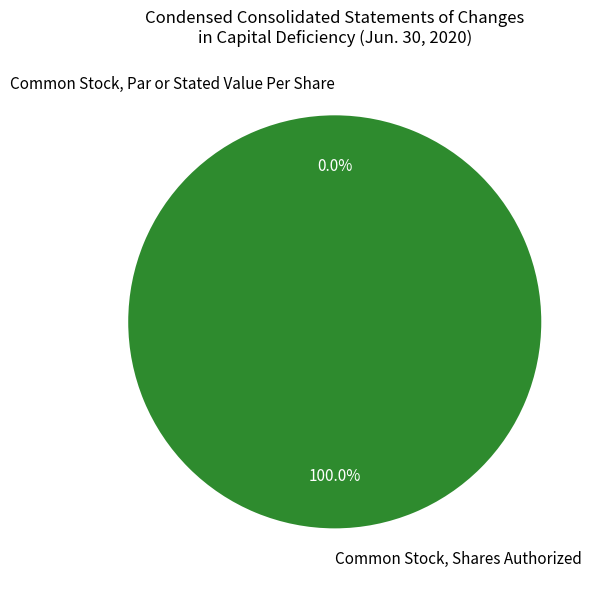

The Common Stock, Par or Stated Value Per Share slice represents 0% of the pie. True or false?

True